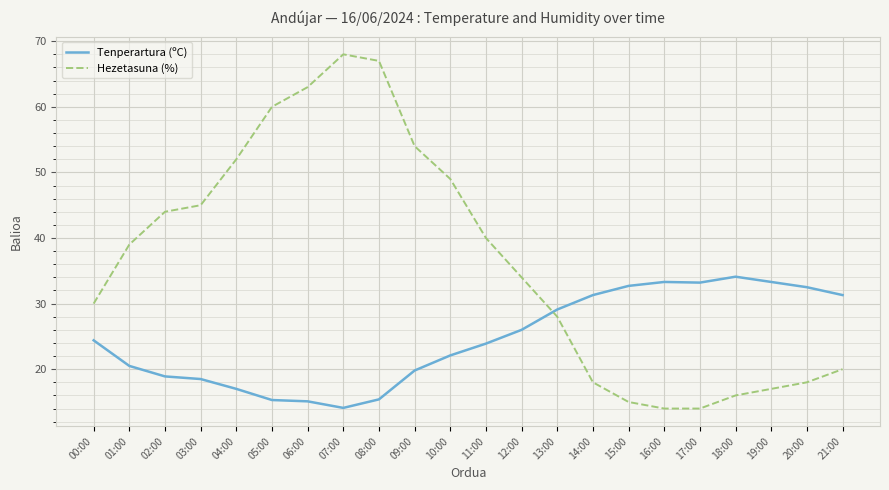

Rank the series at 02:00 from highest to lowest value.

Hezetasuna (%), Tenperartura (ºC)